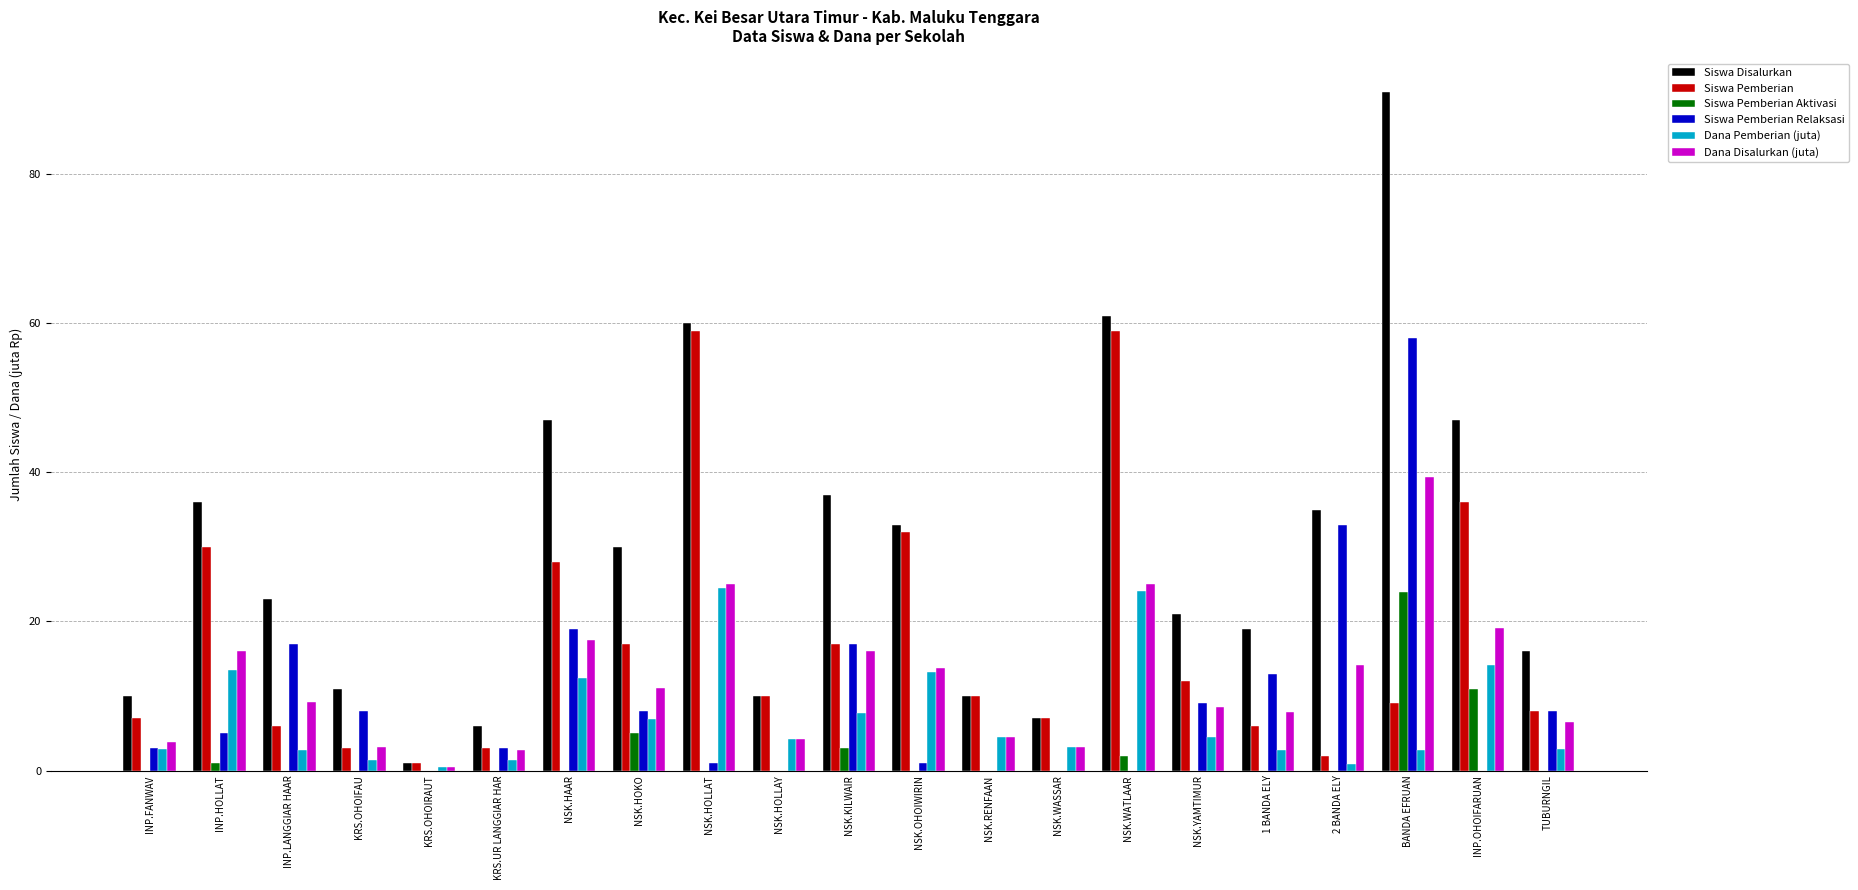

Which series changed the most between KRS.OHOIRAUT and INP.OHOIFARUAN?

Siswa Disalurkan